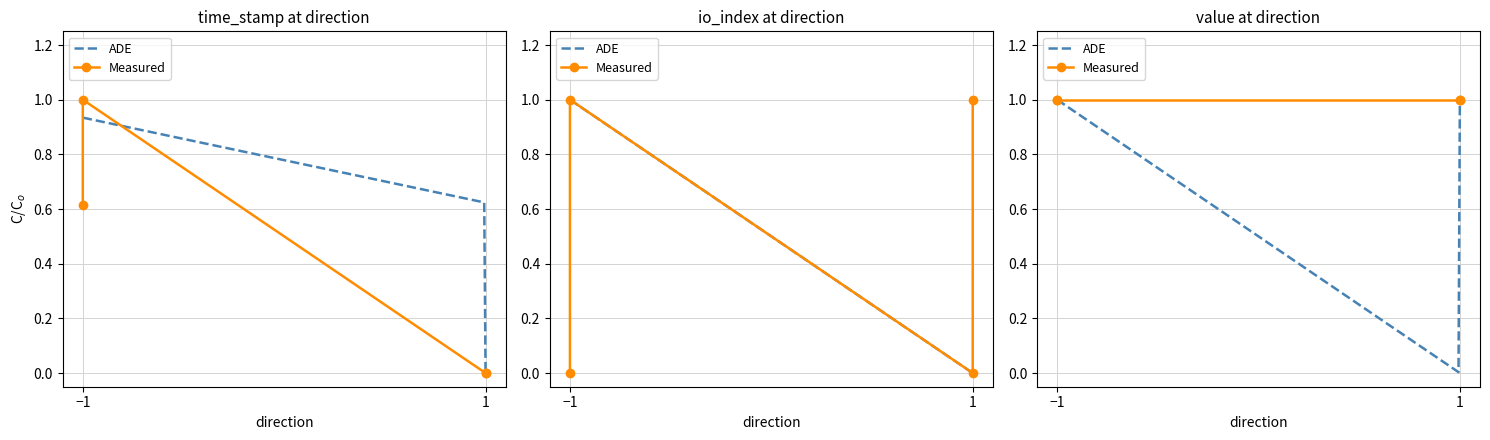

Which series has the largest range (max minus min)?

io_index